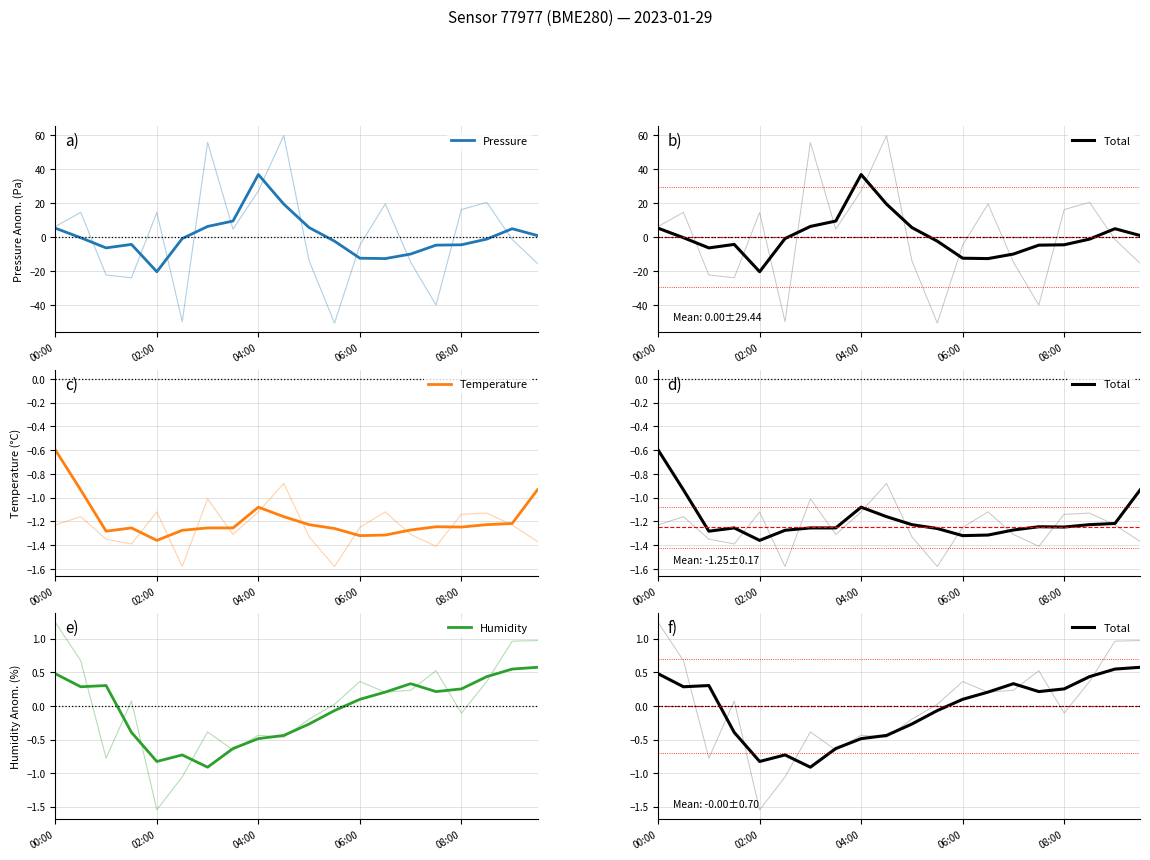

Is the value of Temperature at 6 greater than the value of Total at 18?

No